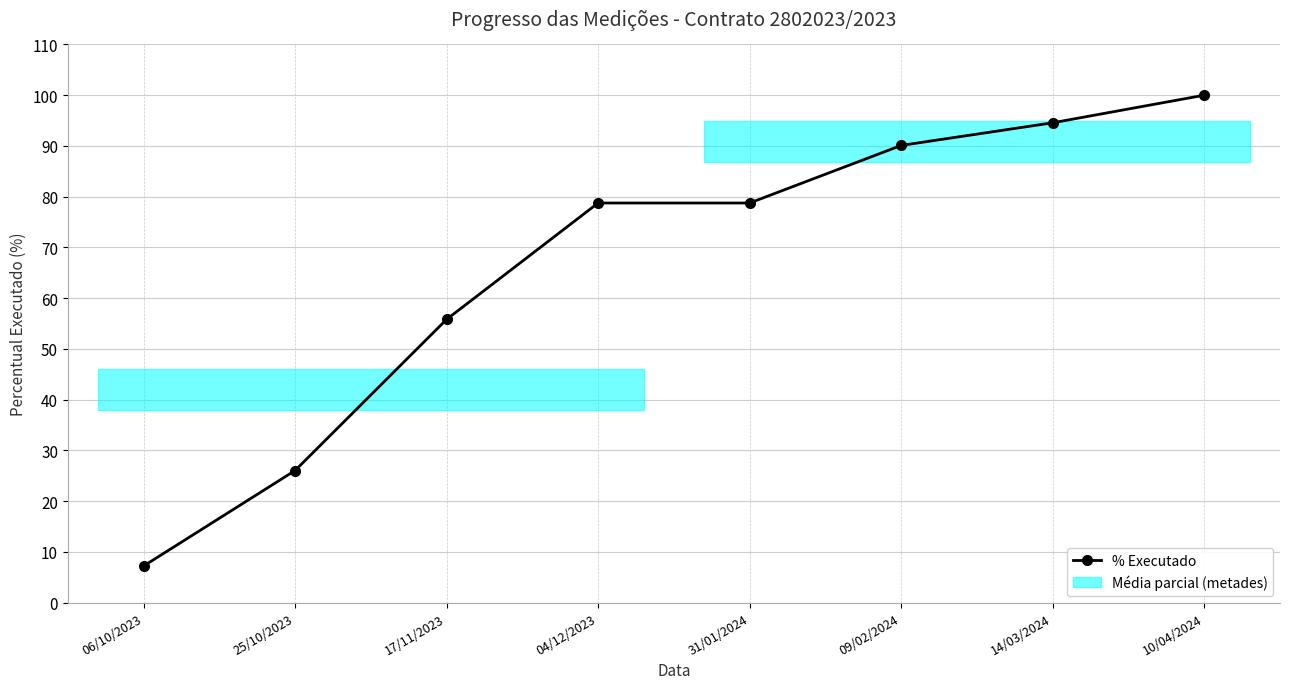

What is the difference between the second highest and second lowest values?

68.5